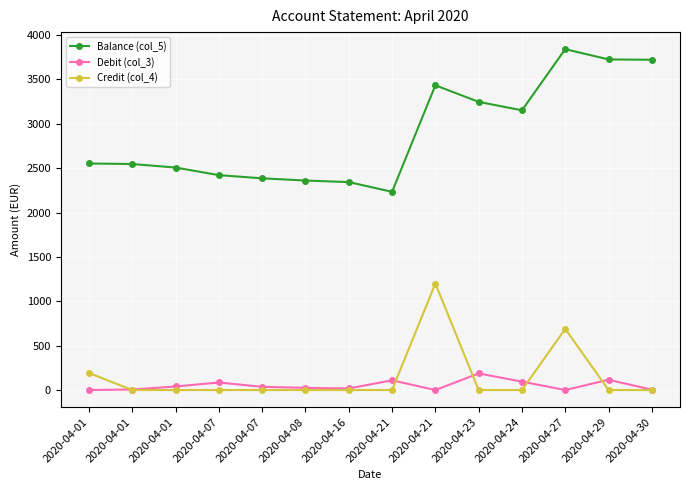

Which series has the widest spread of values?

Balance (col_5)